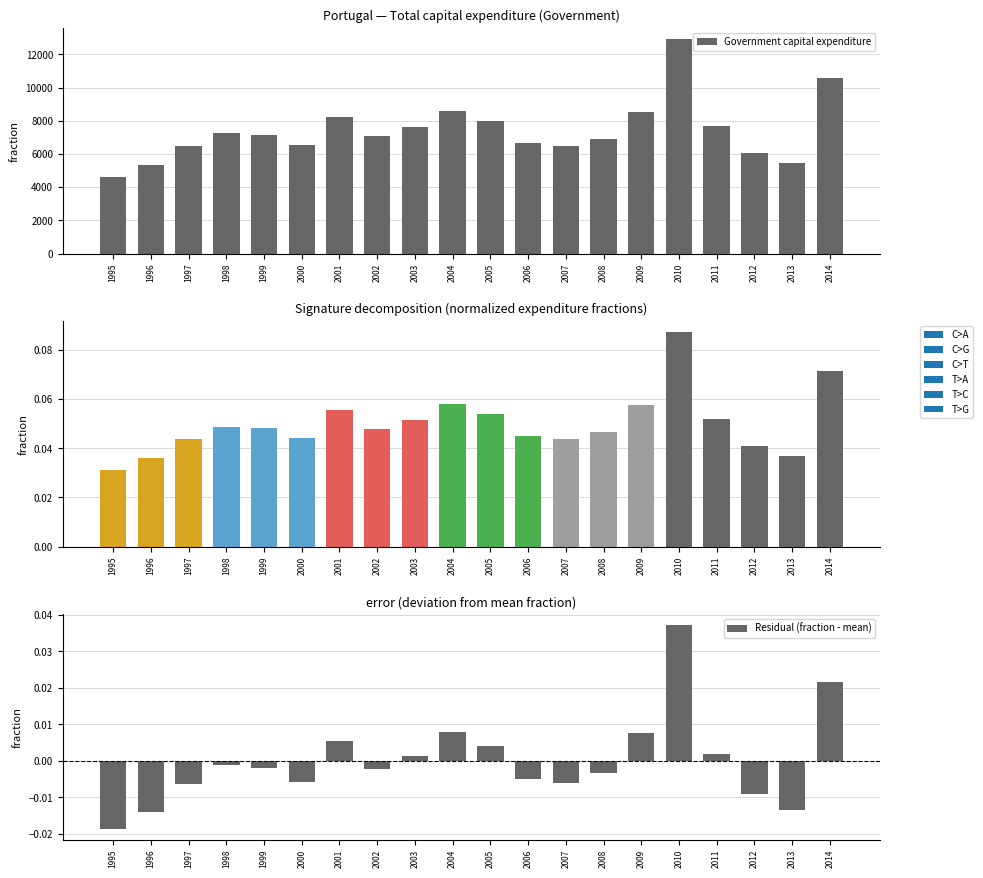

True or false: Government capital expenditure has a value of 4629.2 at 1995.

True